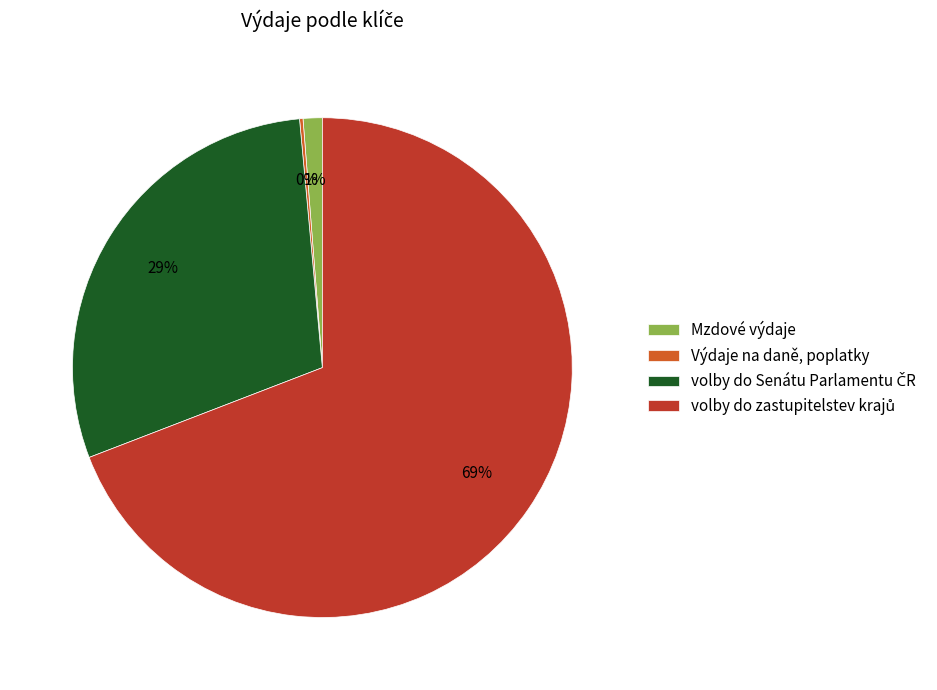

To the nearest percent, what is the average slice percentage?

25%